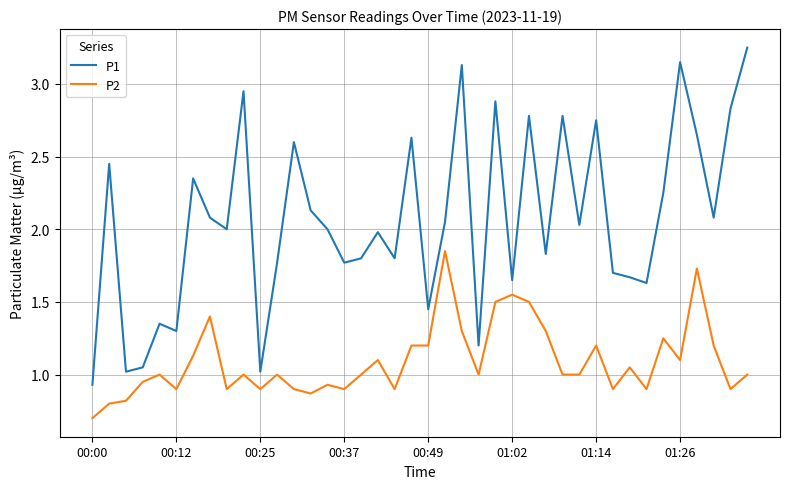

How many interior local valleys does the P1 series have?

13